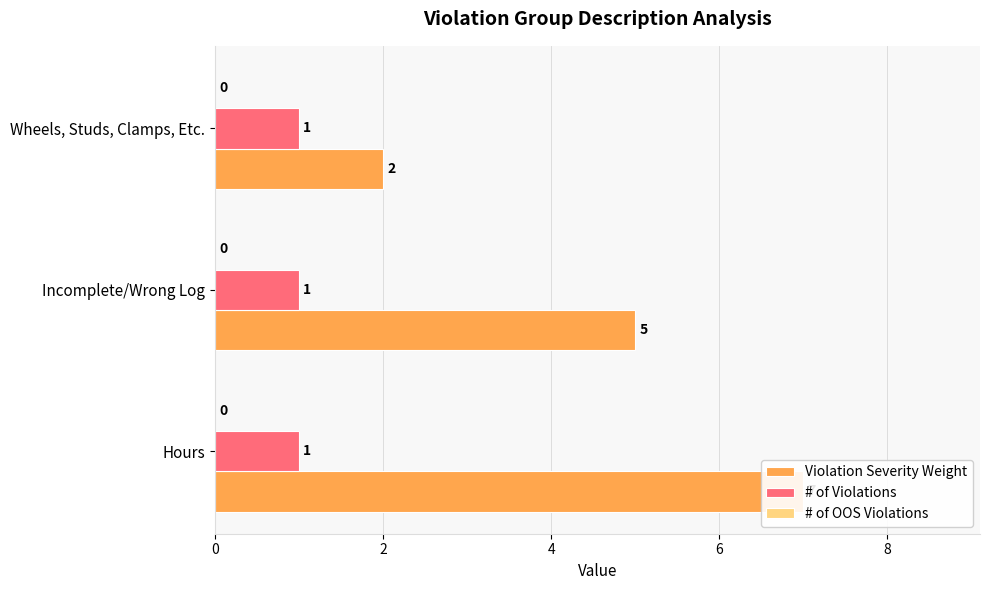

What is the difference between the Violation Severity Weight values at Hours and Incomplete/Wrong Log?

2.0